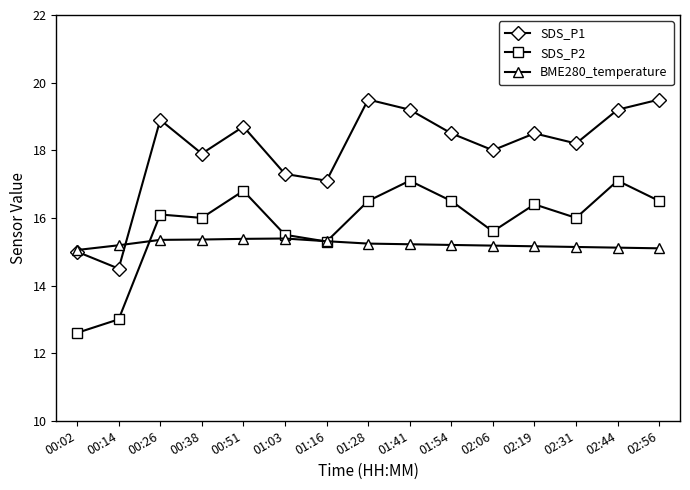

What are all the series names shown in the legend?

SDS_P1, SDS_P2, BME280_temperature